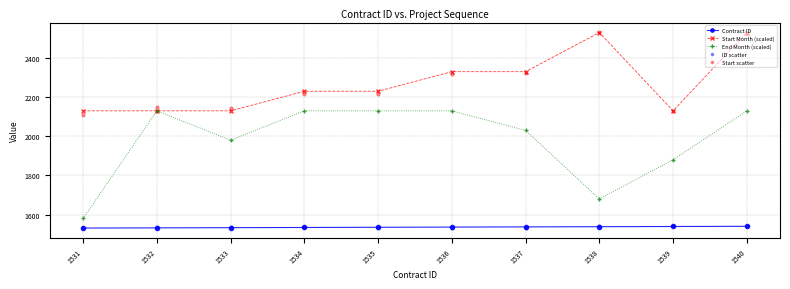

Which series has the largest total across all categories?

Start Month (scaled)